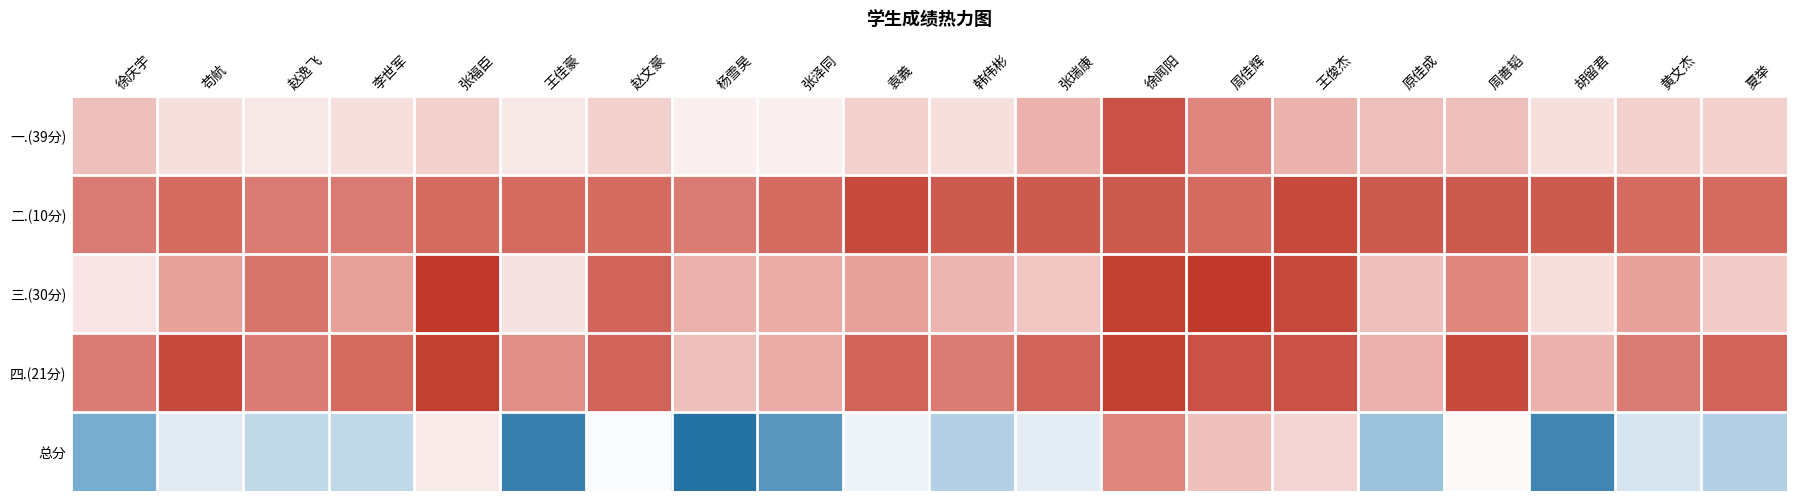

At which category is the sum across all series the highest?

杨雪昊